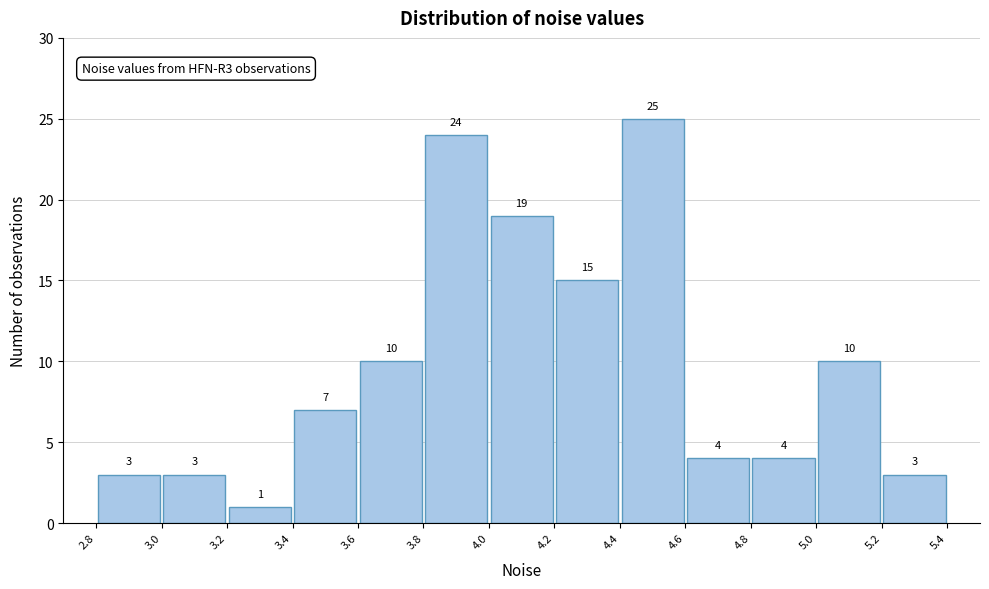

Which range on the x-axis has the tallest bar?

4.4 to 4.6